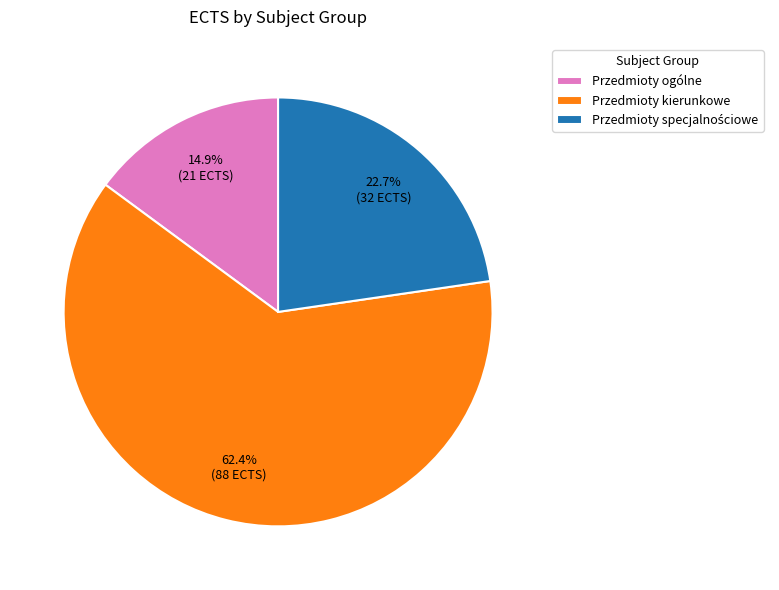

What percentage is the Przedmioty kierunkowe slice, to the nearest percent?

62%